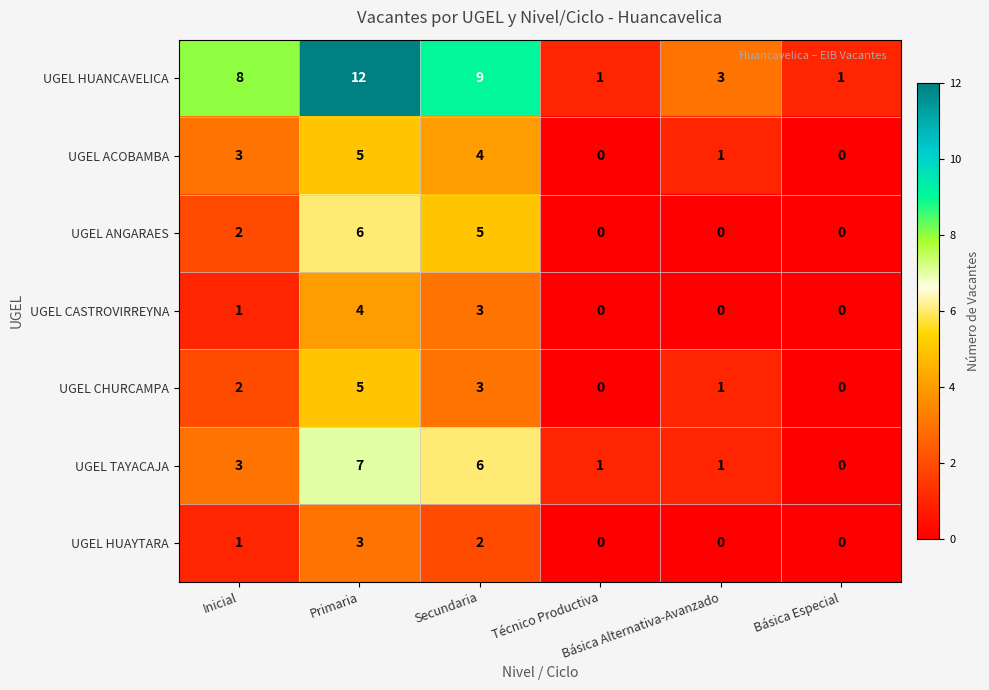

What is the spread (max minus min) of values at Inicial?

7